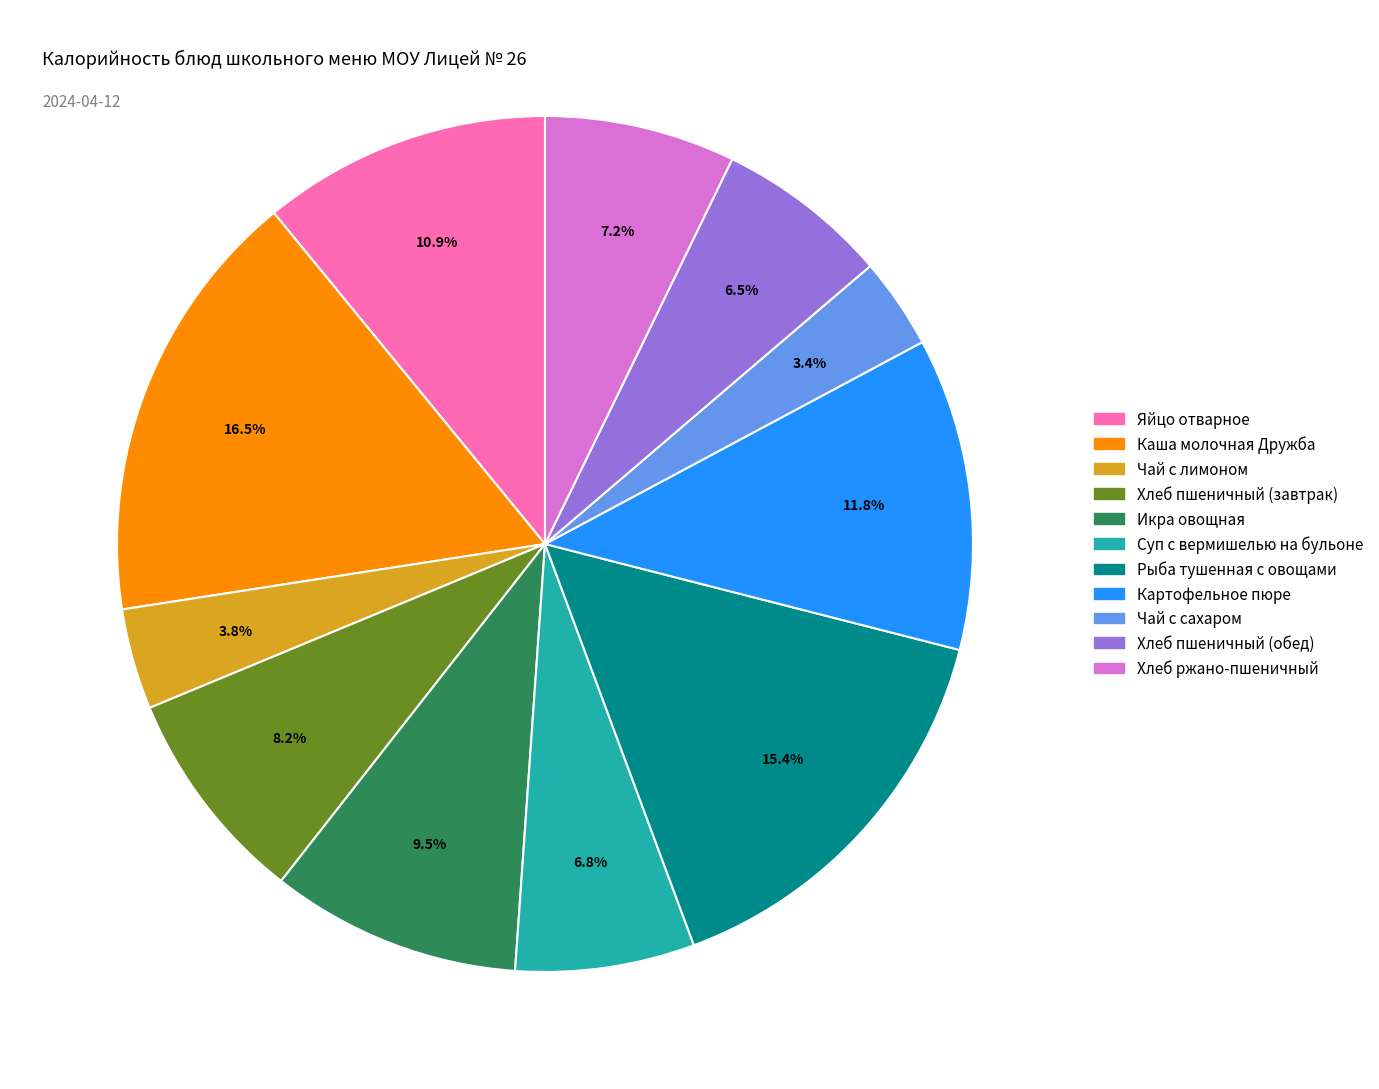

Does Хлеб пшеничный (обед) account for over 50% of the chart?

No